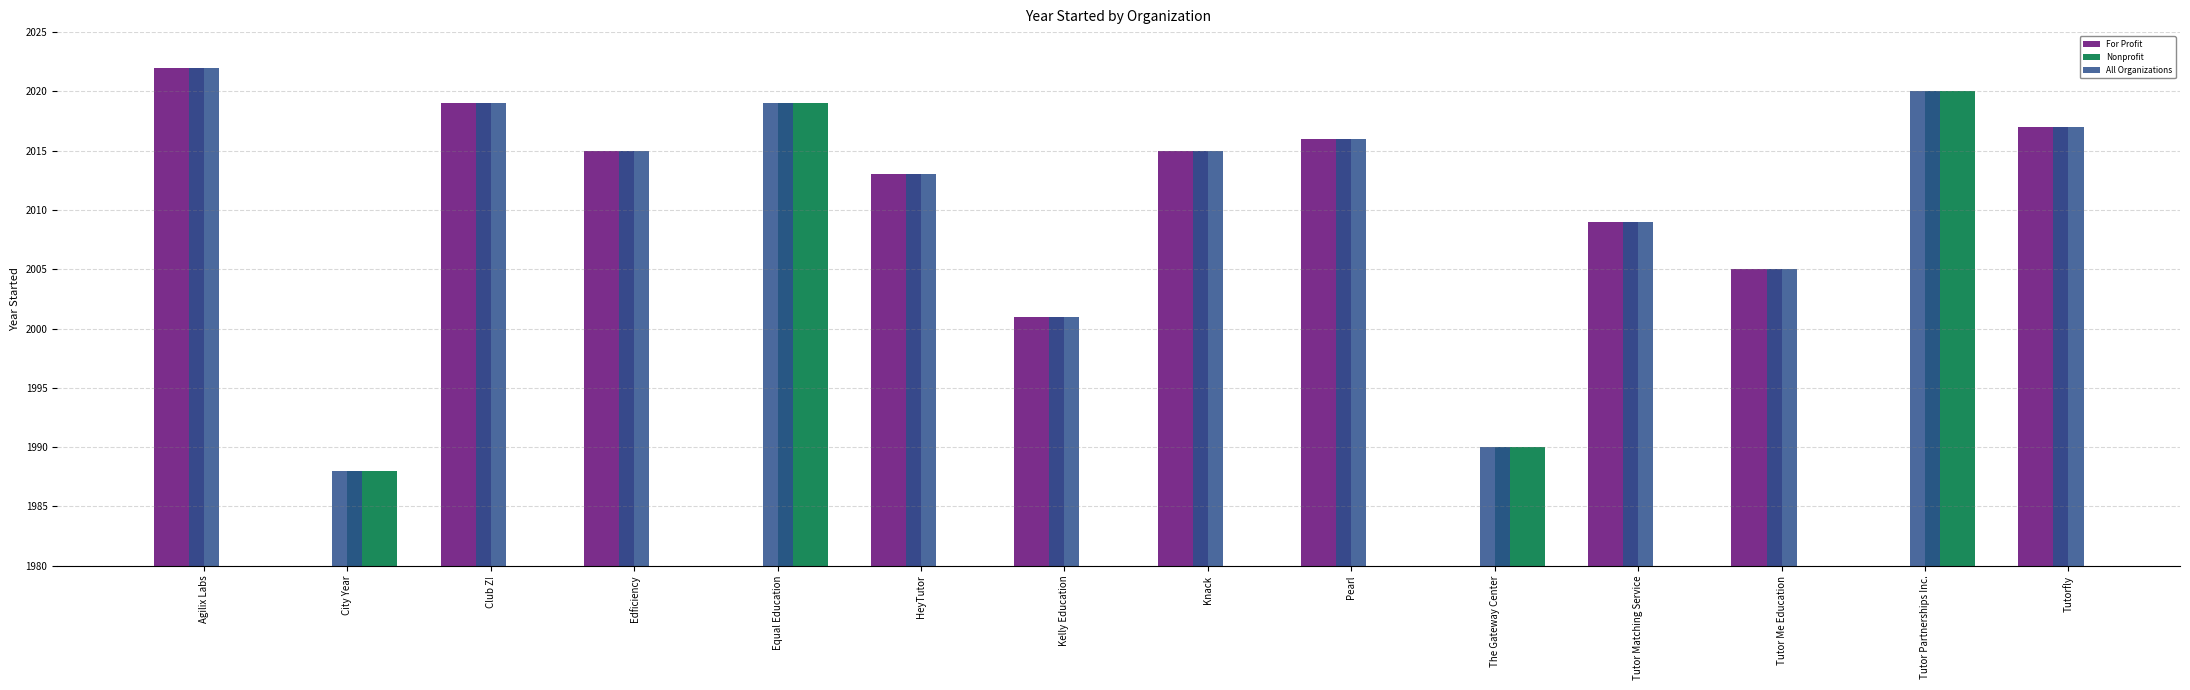

Are the bars horizontal?

No